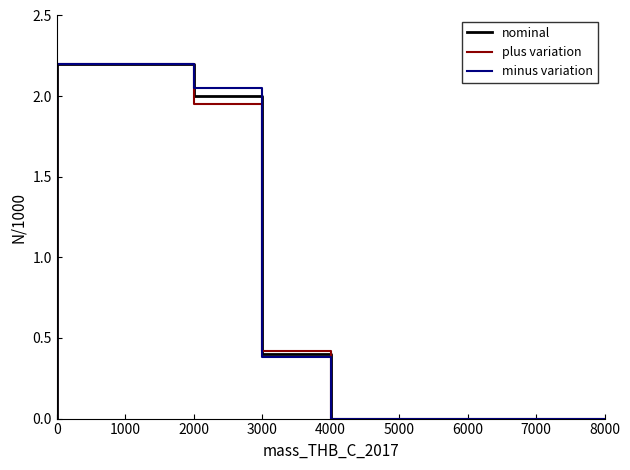

How many series are shown in this chart?

3